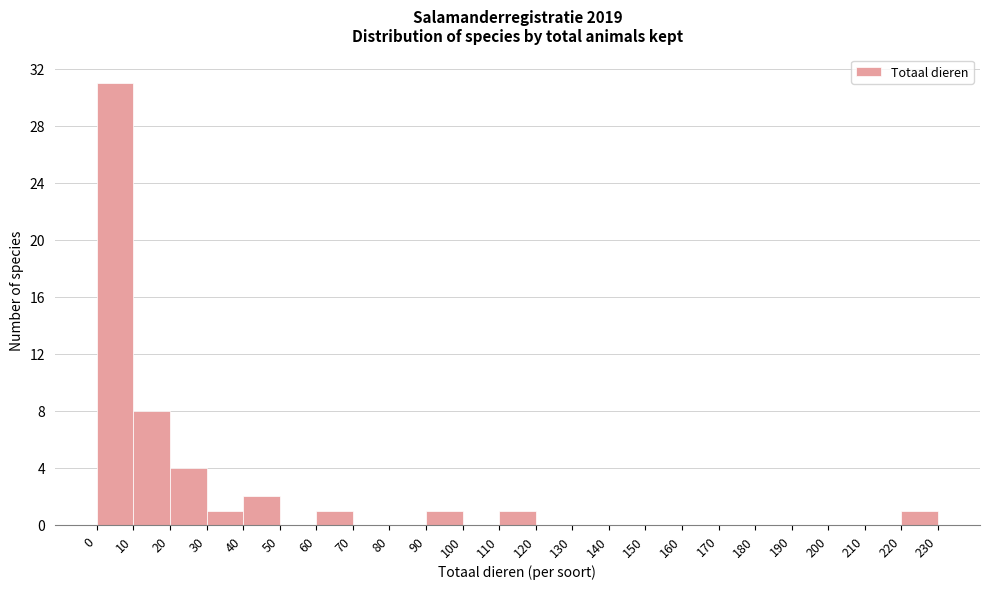

Reading left to right, transcribe this chart: for each bar, give the range it covers on the x-axis and its height. The values are not printed on the chart, so give them approximately, as read against the axis.

0 to 10: 31
10 to 20: 8
20 to 30: 4
30 to 40: 1
40 to 50: 2
50 to 60: 0
60 to 70: 1
70 to 80: 0
80 to 90: 0
90 to 100: 1
100 to 110: 0
110 to 120: 1
120 to 130: 0
130 to 140: 0
140 to 150: 0
150 to 160: 0
160 to 170: 0
170 to 180: 0
180 to 190: 0
190 to 200: 0
200 to 210: 0
210 to 220: 0
220 to 230: 1